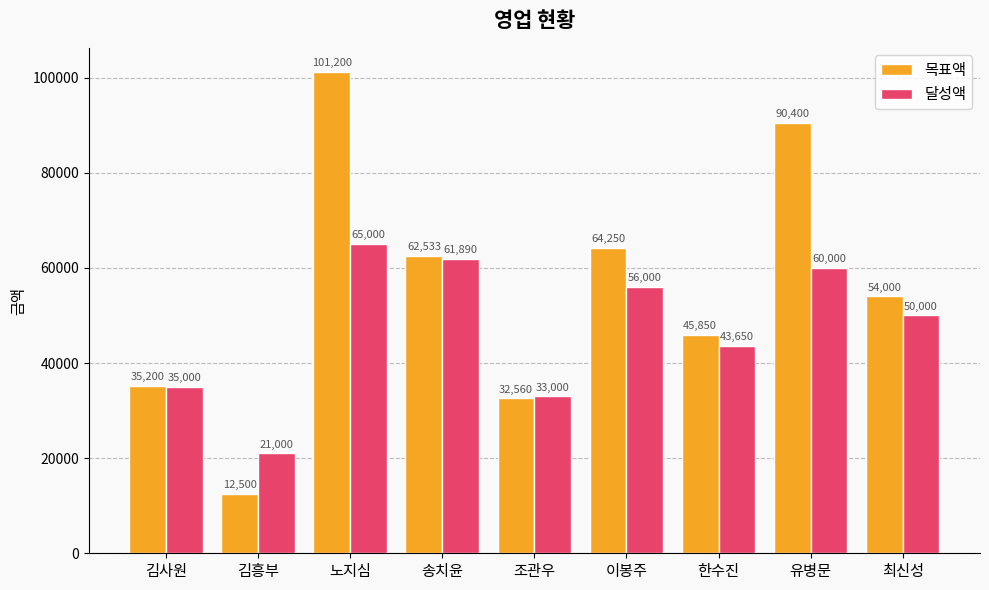

Does the chart contain stacked bars?

No